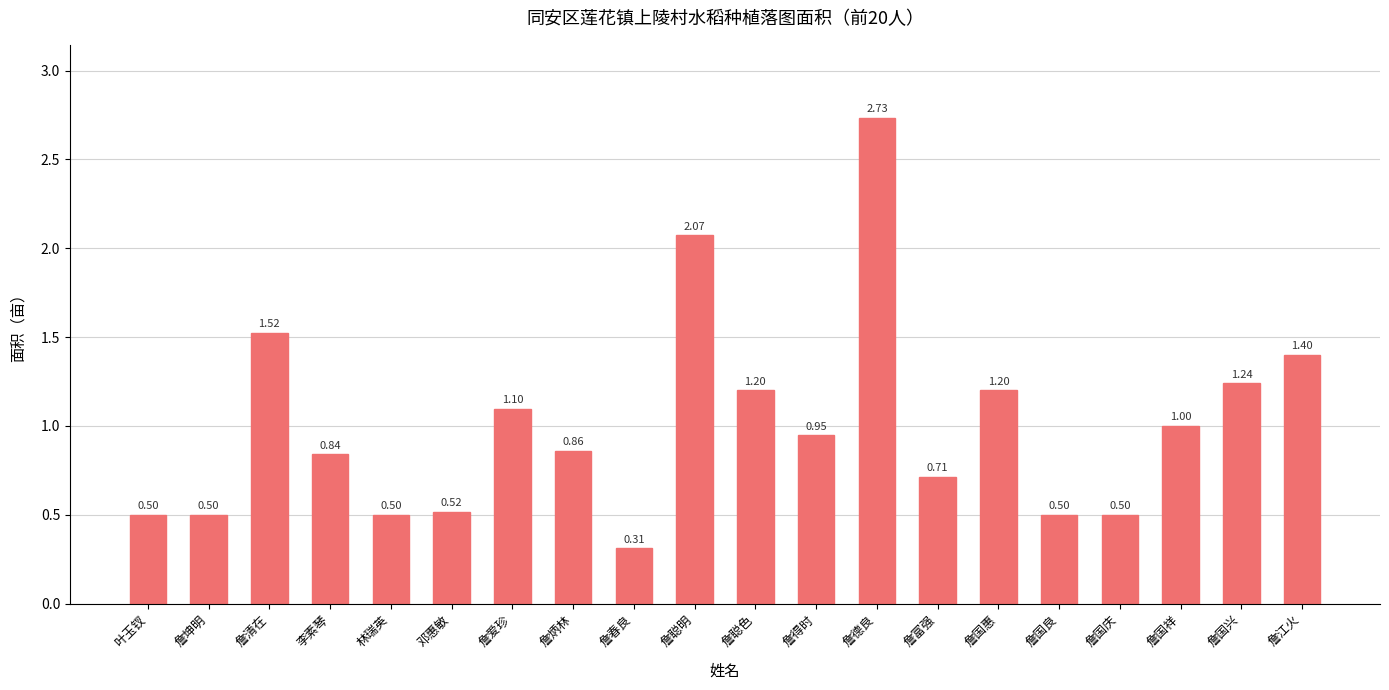

What is the change in value from 詹国惠 to 詹国庆?

-0.7